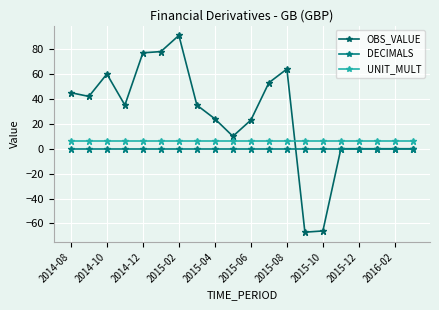

Does the chart have visible grid lines?

Yes